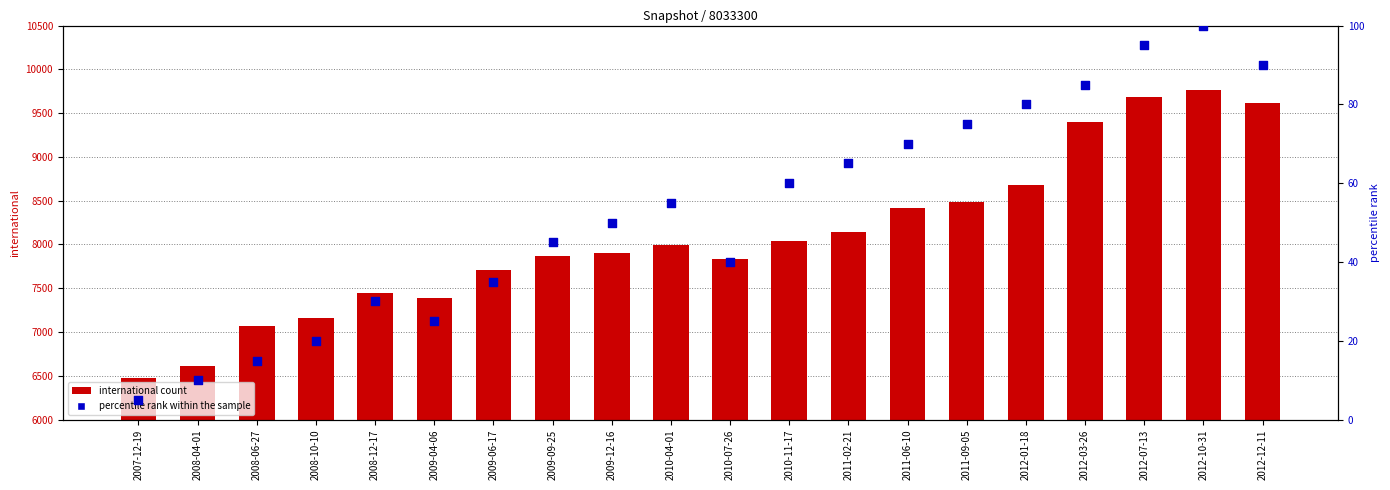

What are all the series names shown in the legend?

international count, percentile rank within the sample